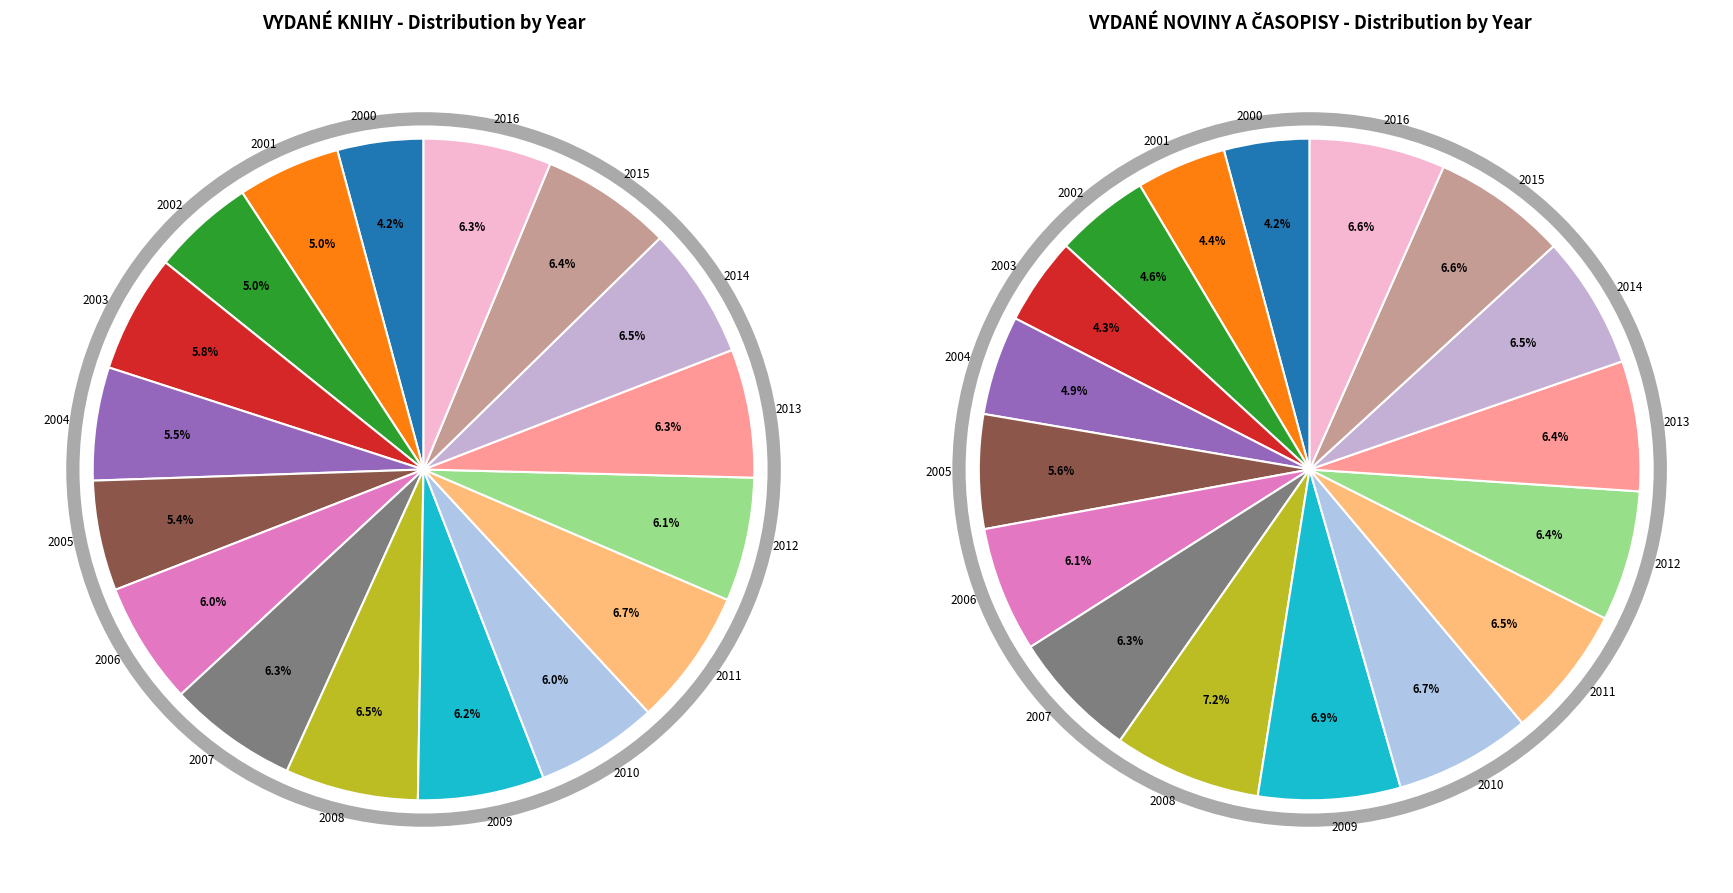

Is it true that 2005 is 6% of the pie?

True